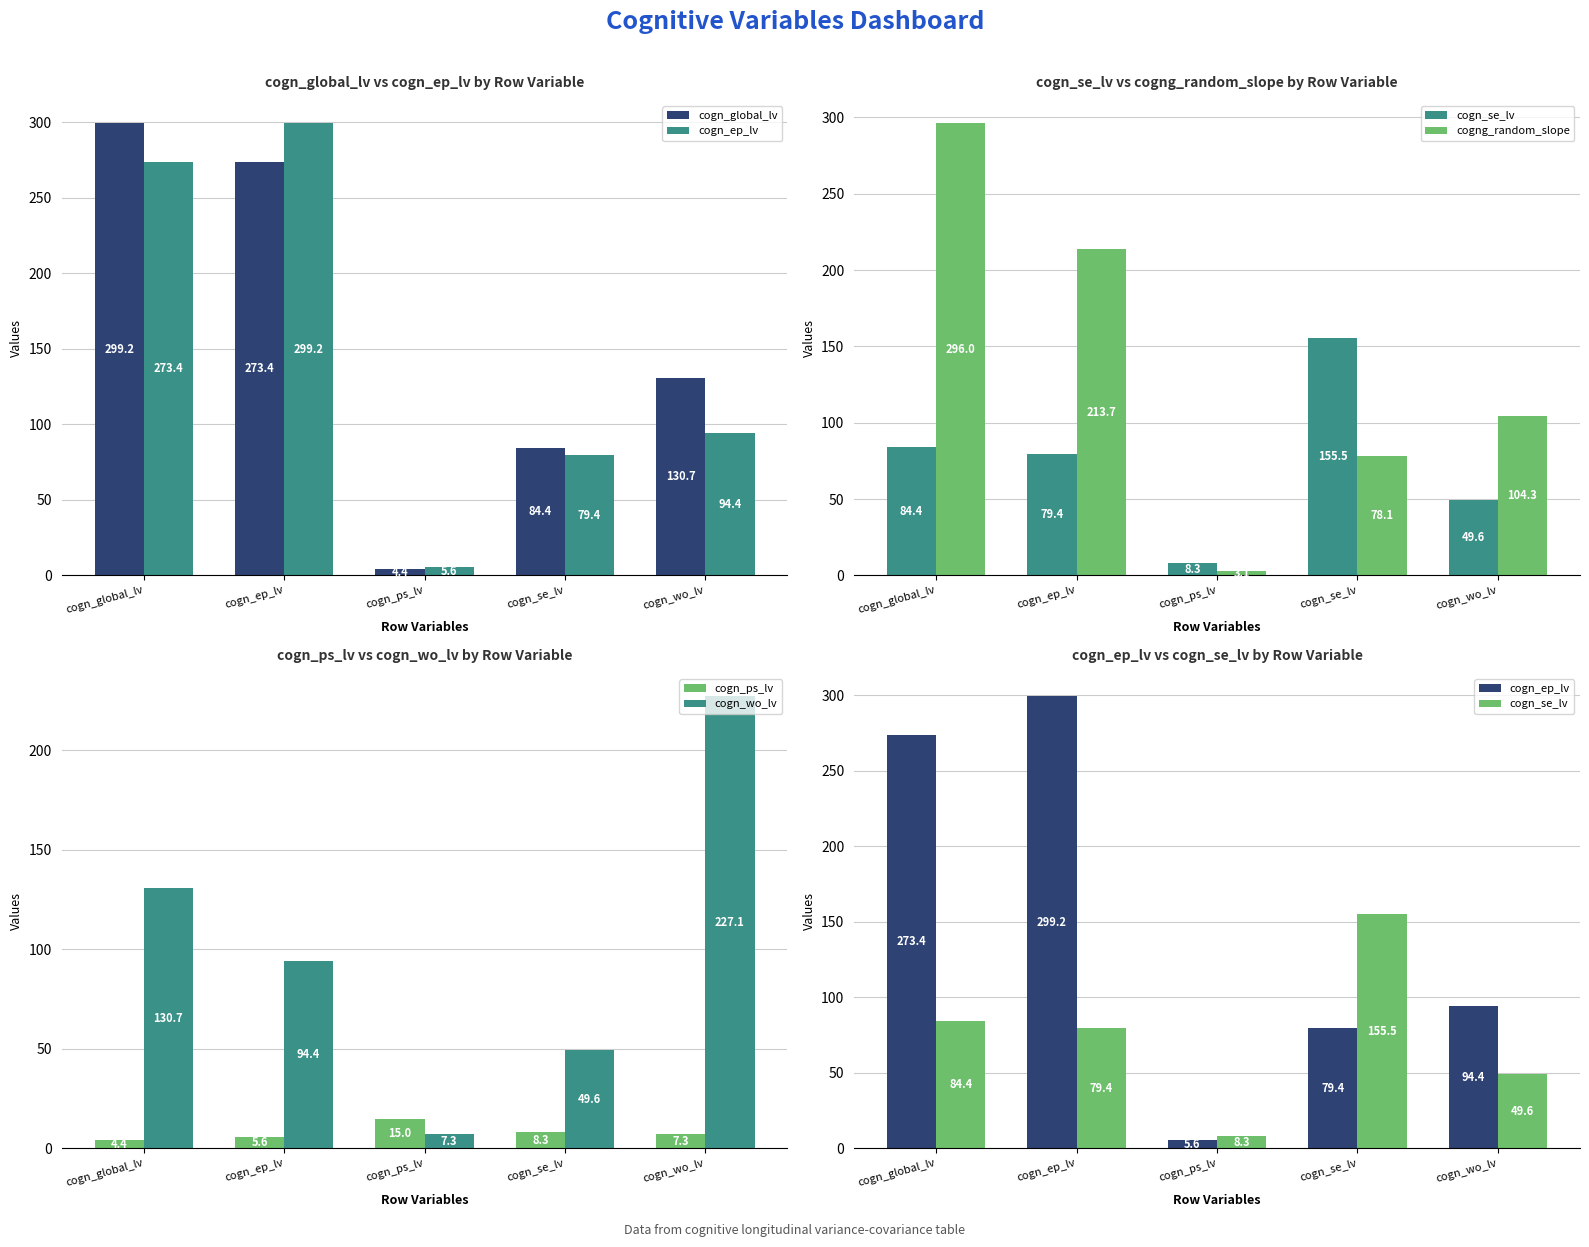

Which series changed the most between cogn_global_lv and cogn_ps_lv?

cogn_global_lv